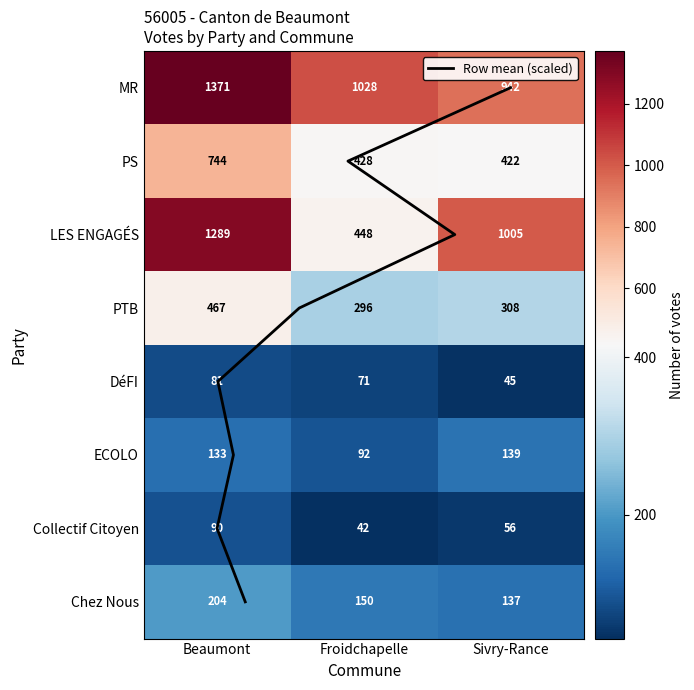

At which category does the chart reach its minimum across all series?

Froidchapelle